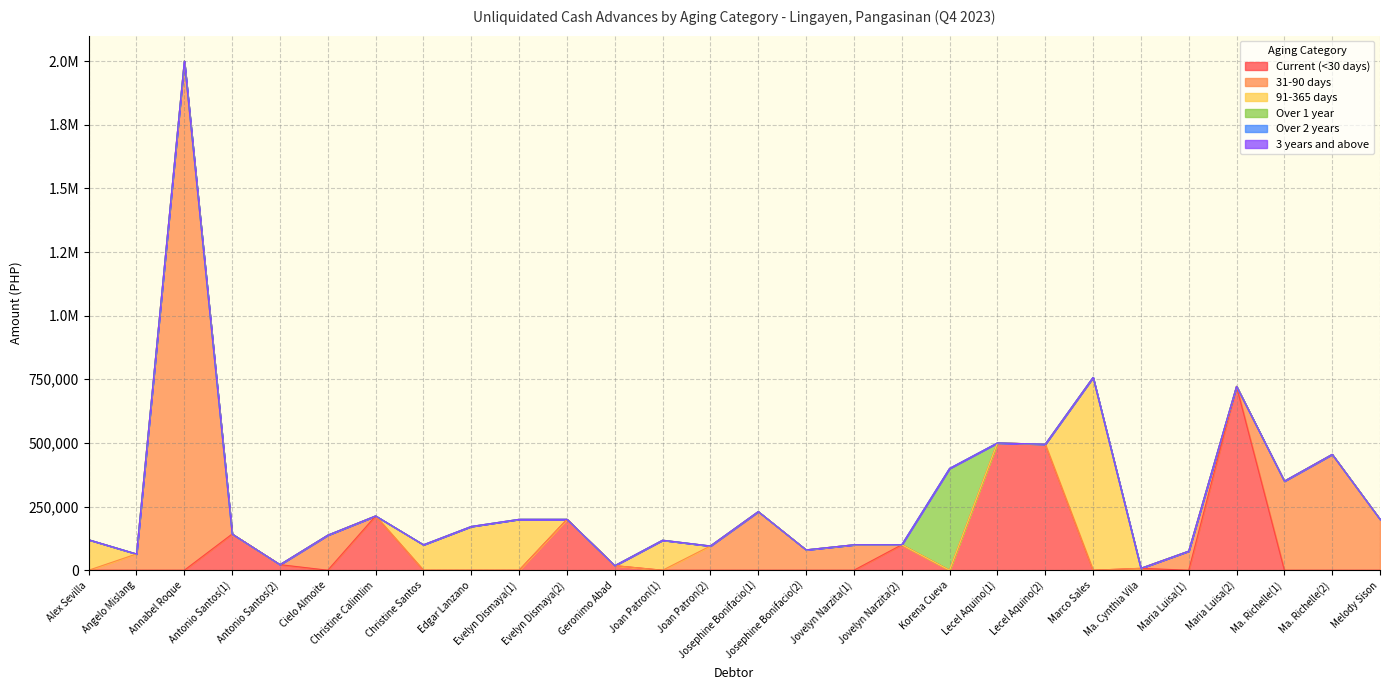

Reading left to right, extract all data points from this chart.

Current (<30 days): 0.0	0.0	0.0	142250.0	21900.0	0.0	213250.0	0.0	0.0	0.0	200000.0	18000.0	0.0	0.0	0.0	0.0	0.0	100000.0	0.0	500000.0	495000.0	0.0	7500.0	0.0	722250.0	0.0	0.0	0.0
31-90 days: 0.0	63900.0	2000000.0	0.0	0.0	137750.0	0.0	0.0	0.0	0.0	0.0	0.0	0.0	95300.0	230250.0	80000.0	100000.0	0.0	0.0	0.0	0.0	0.0	0.0	75000.0	0.0	350000.0	455000.0	200000.0
91-365 days: 119846.8	0.0	0.0	0.0	0.0	0.0	0.0	100000.0	171950.0	200000.0	0.0	0.0	118000.0	0.0	0.0	0.0	0.0	0.0	0.0	0.0	0.0	757500.0	0.0	0.0	0.0	0.0	0.0	0.0
Over 1 year: 0.0	0.0	0.0	0.0	0.0	0.0	0.0	0.0	0.0	0.0	0.0	0.0	0.0	0.0	0.0	0.0	0.0	0.0	400000.0	0.0	0.0	0.0	0.0	0.0	0.0	0.0	0.0	0.0
Over 2 years: 0.0	0.0	0.0	0.0	0.0	0.0	0.0	0.0	0.0	0.0	0.0	0.0	0.0	0.0	0.0	0.0	0.0	0.0	0.0	0.0	0.0	0.0	0.0	0.0	0.0	0.0	0.0	0.0
3 years and above: 0.0	0.0	0.0	0.0	0.0	0.0	0.0	0.0	0.0	0.0	0.0	0.0	0.0	0.0	0.0	0.0	0.0	0.0	0.0	0.0	0.0	0.0	0.0	0.0	0.0	0.0	0.0	0.0